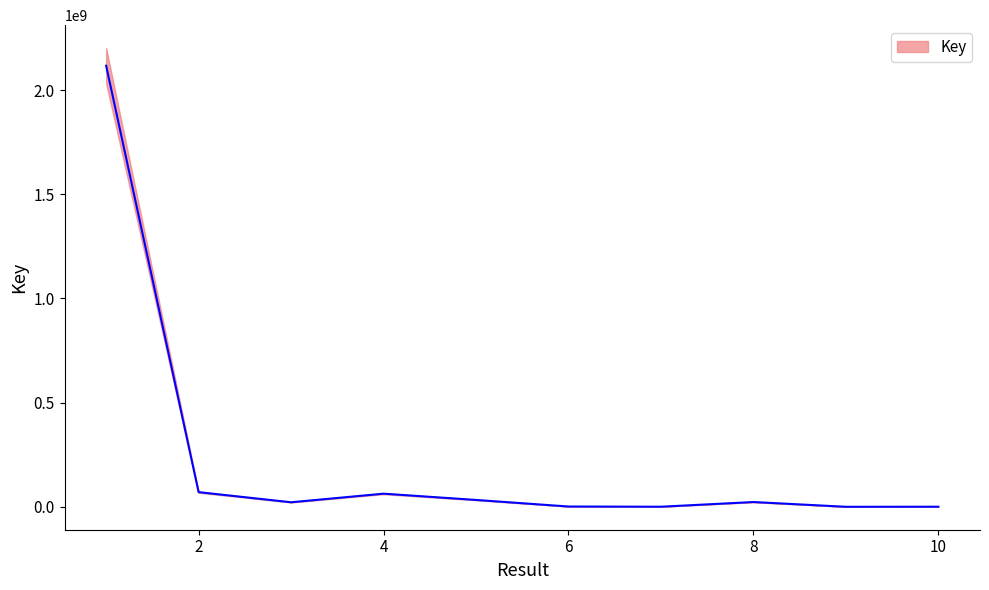

What is the difference between the maximum and minimum values?

2117128134